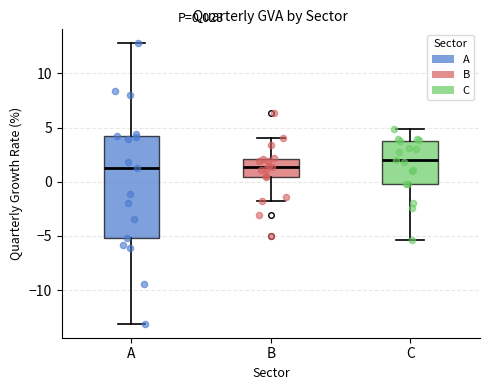

Which box is the tallest, from its lower edge to its upper edge?

A